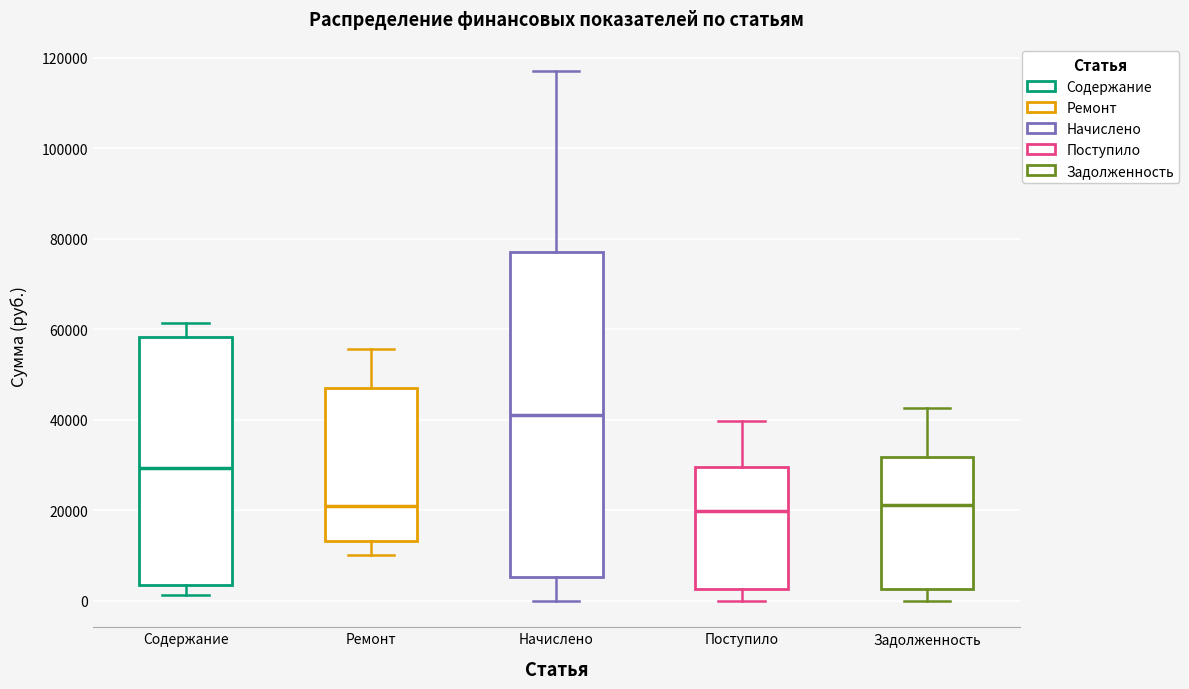

Where does the upper whisker of the box for Начислено end on the y-axis? The values are not printed on the chart, so give them approximately, as read against the axis.

118000